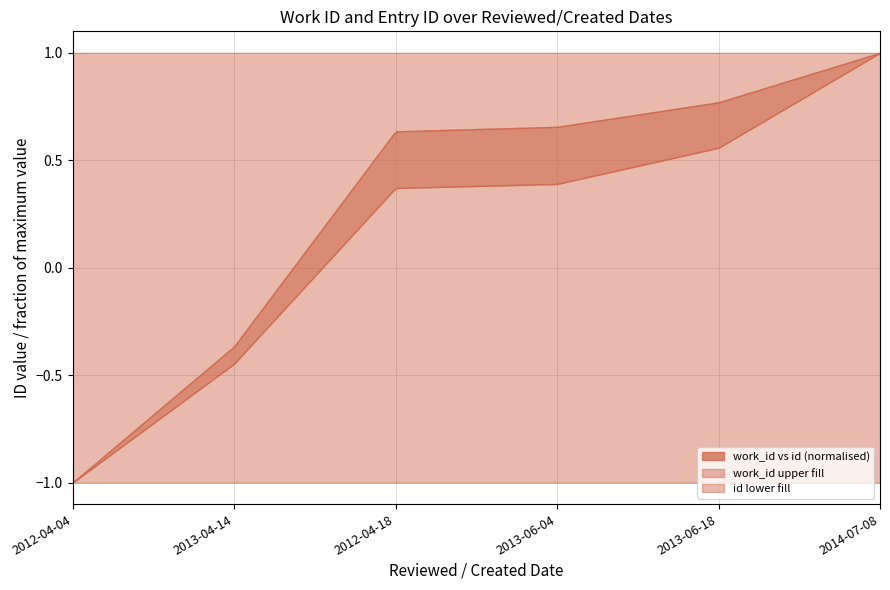

What is the label of the 4th point from the left?

2013-06-04